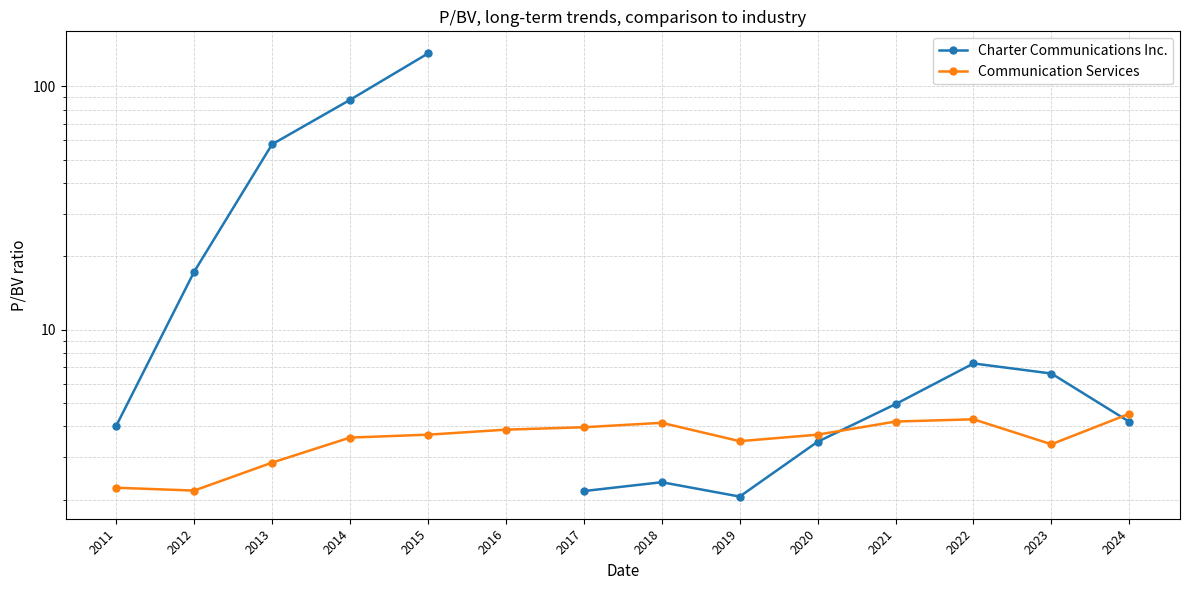

Which label corresponds to the largest value in the chart?

2015